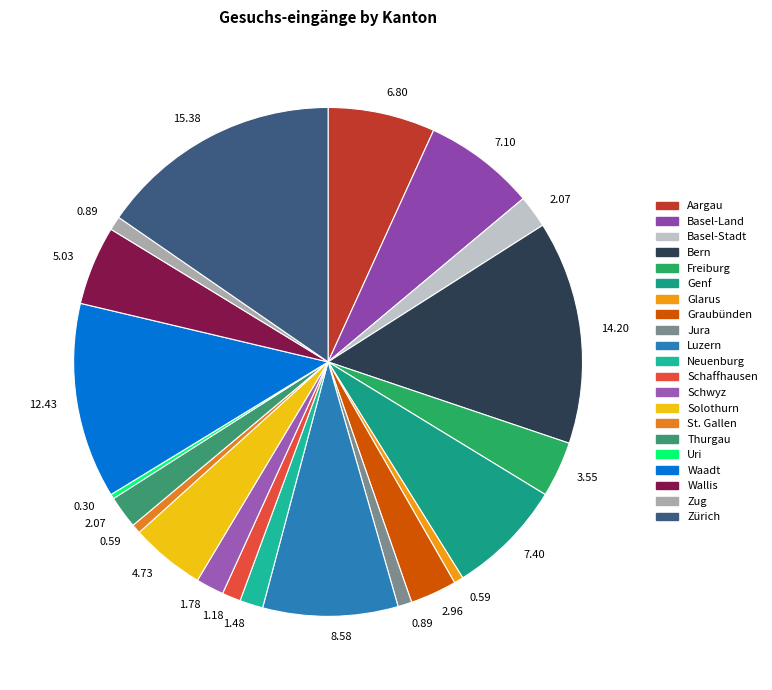

How many segments does this pie chart have?

21